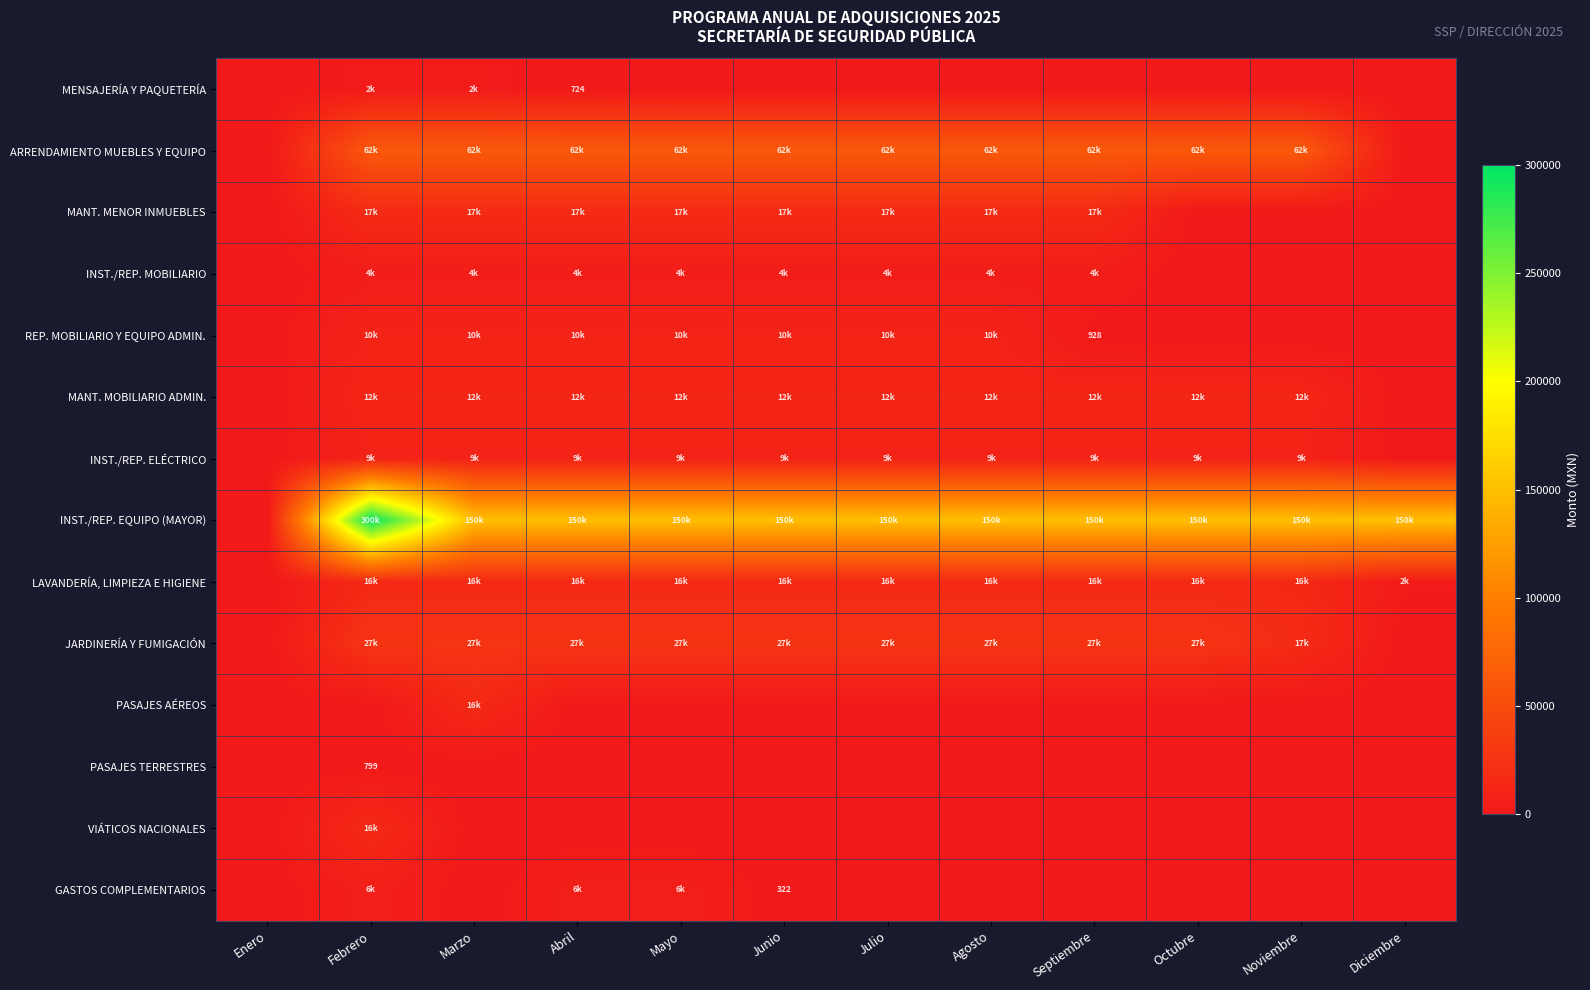

Which has a higher value, Octubre or Noviembre?

Octubre